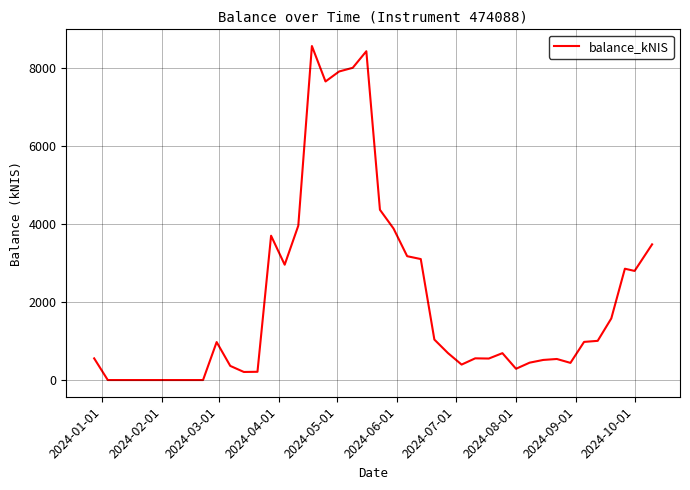

What is the difference between the maximum and minimum values?

8554.1